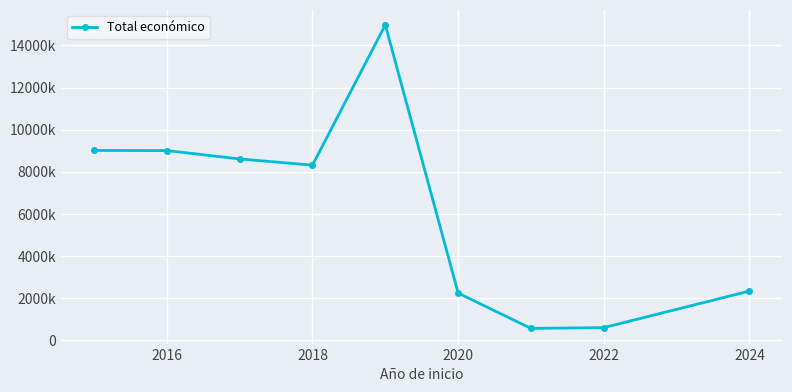

Is this an area chart (filled region under the line)?

No